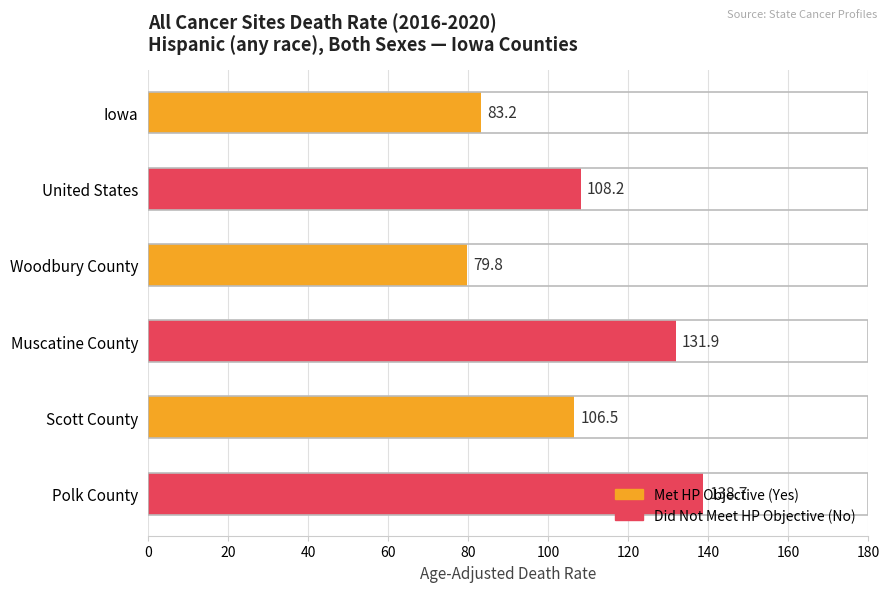

What is the sum of all values?

648.3